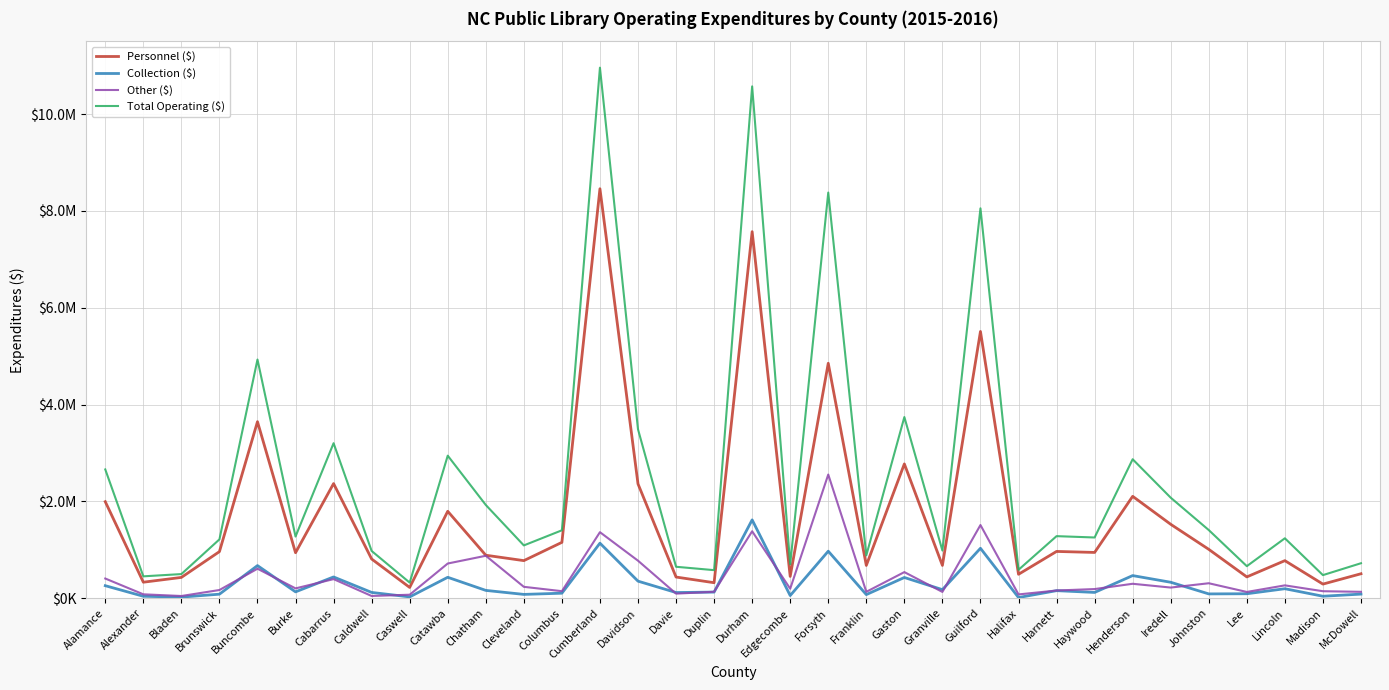

Which has a higher value, Haywood or Granville?

Haywood